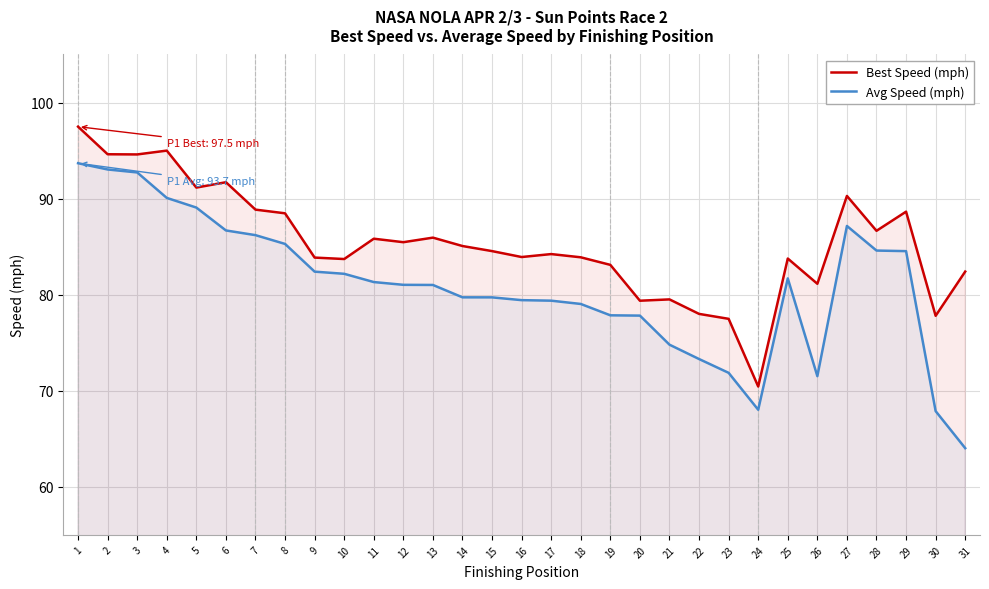

At which category is the sum across all series the highest?

1